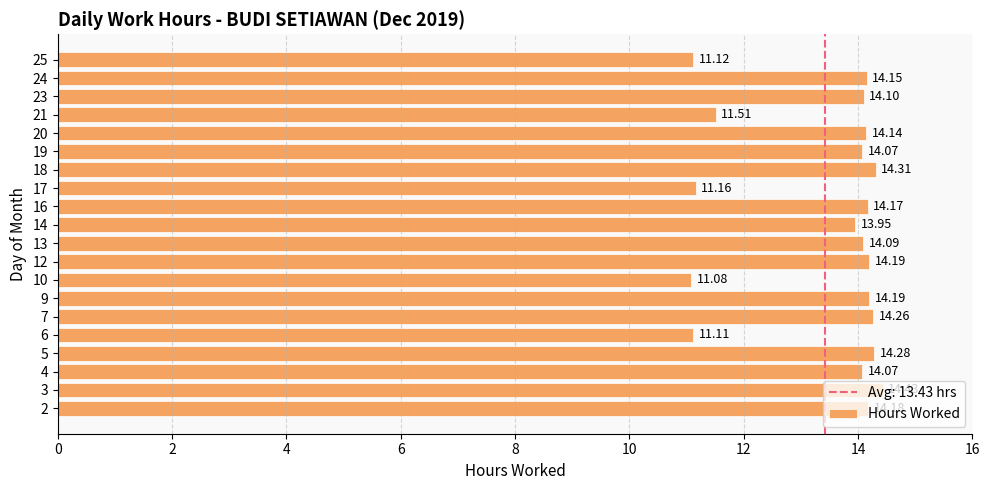

Does the chart contain stacked bars?

No